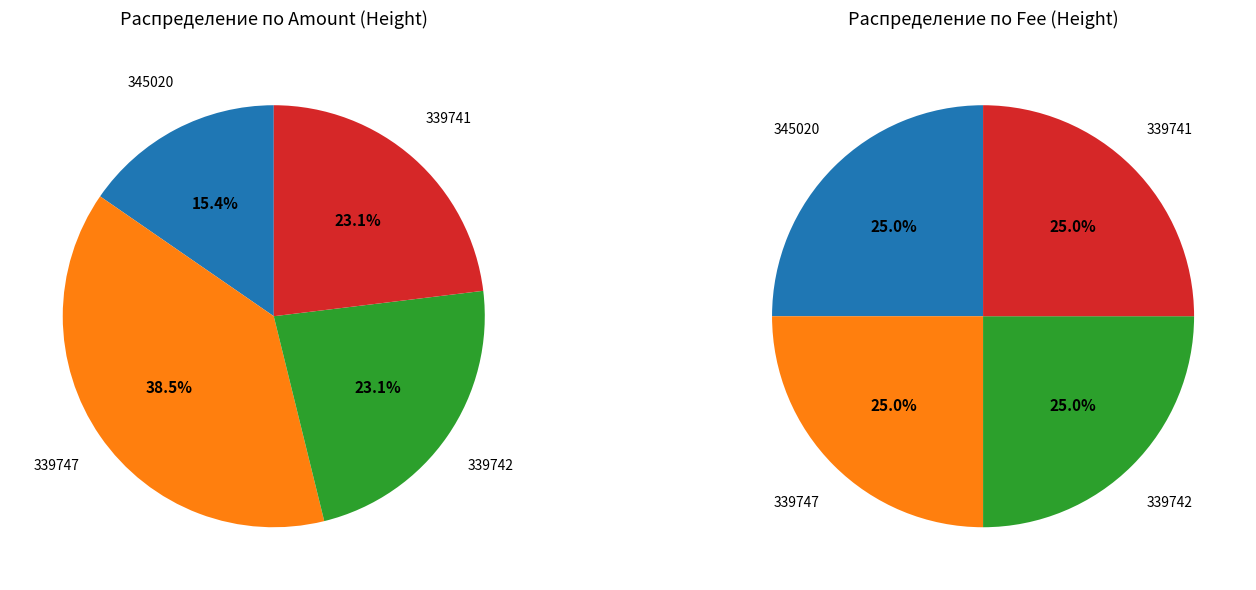

How many segments does this pie chart have?

4